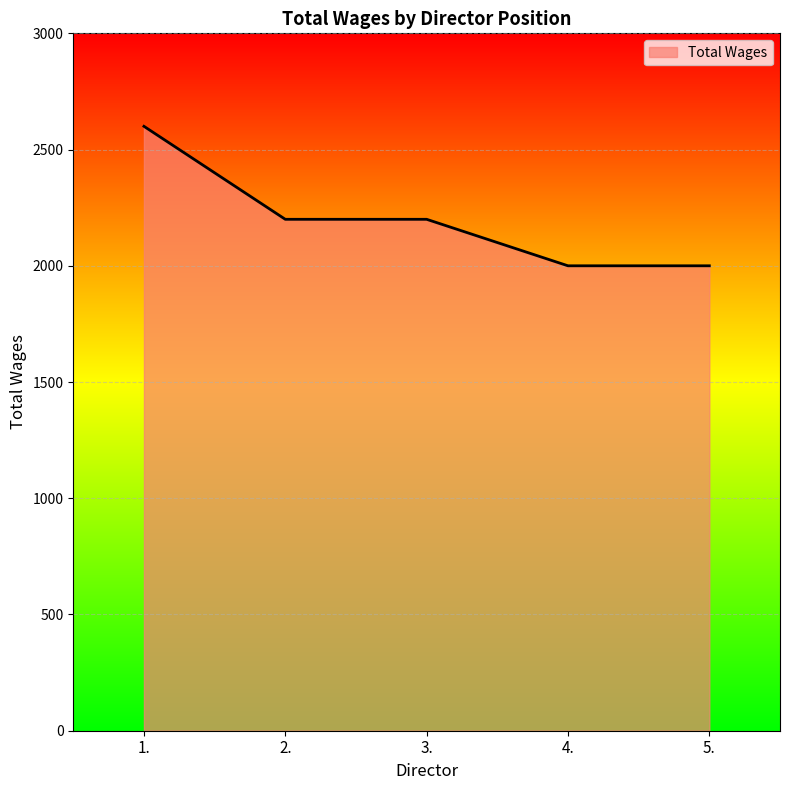

What is the maximum value shown in the chart?

2600